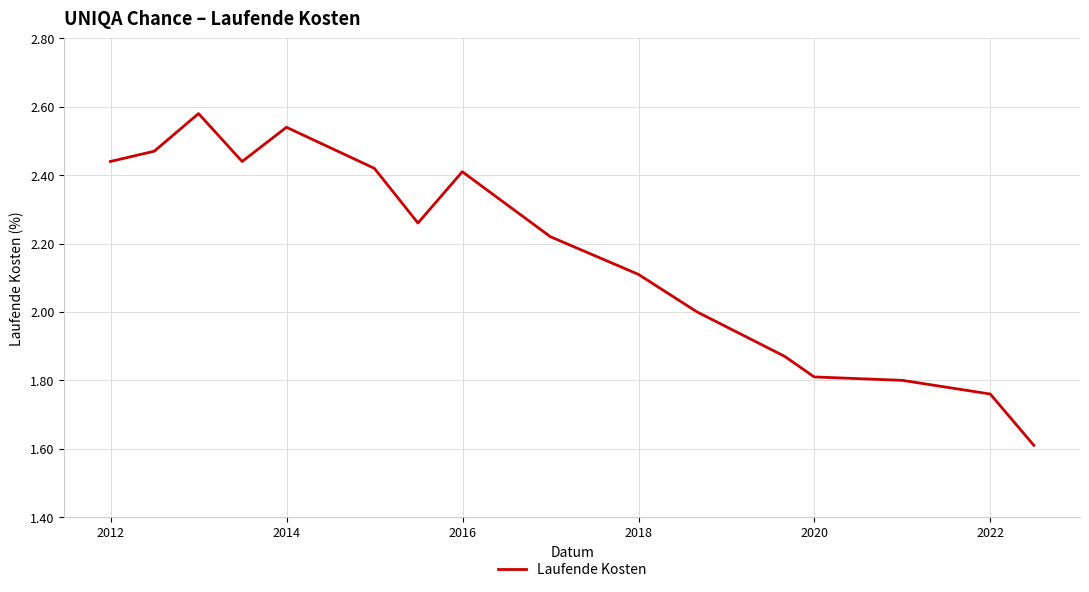

What is the difference between the maximum and minimum values?

1.0